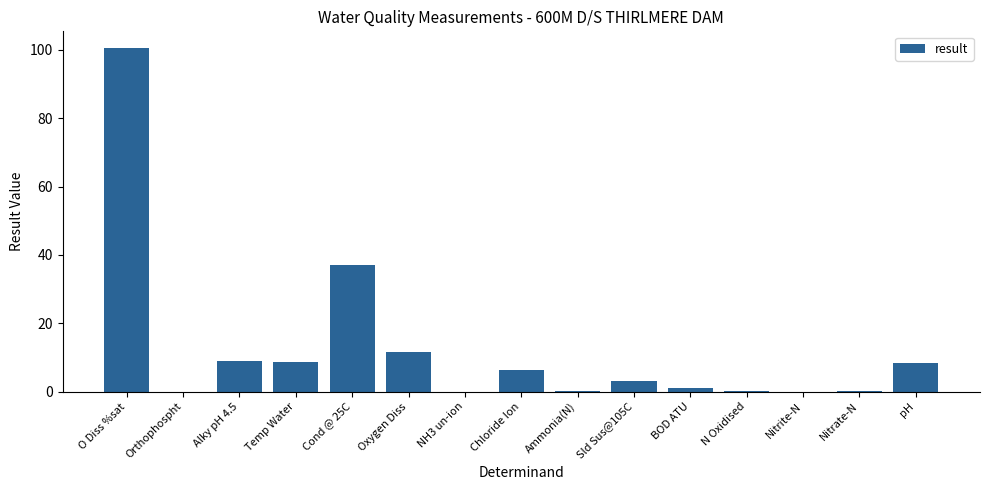

What is the maximum value shown in the chart?

100.4